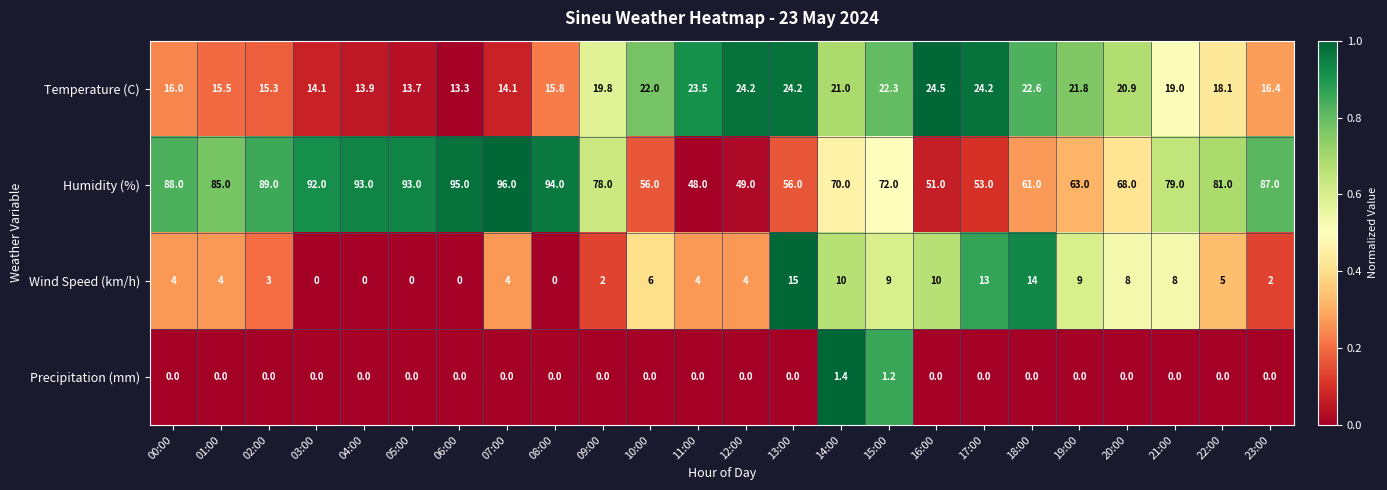

How many categories are shown in the chart?

24